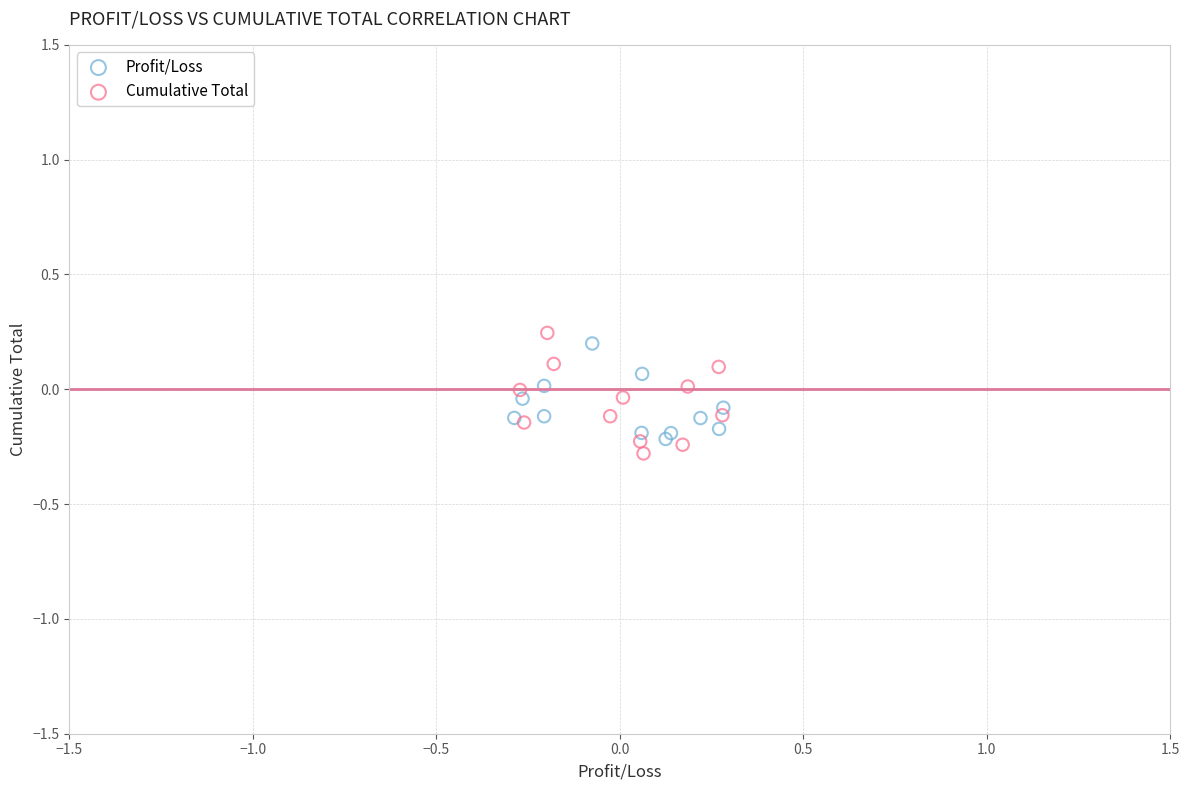

What are all the series names shown in the legend?

Profit/Loss, Cumulative Total